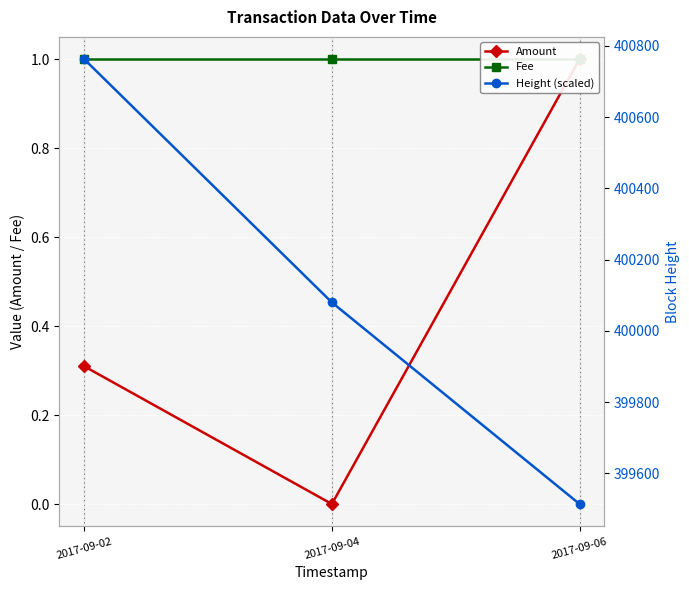

What is the sum of the Fee values at 2017-09-06 and 2017-09-04?

2.0